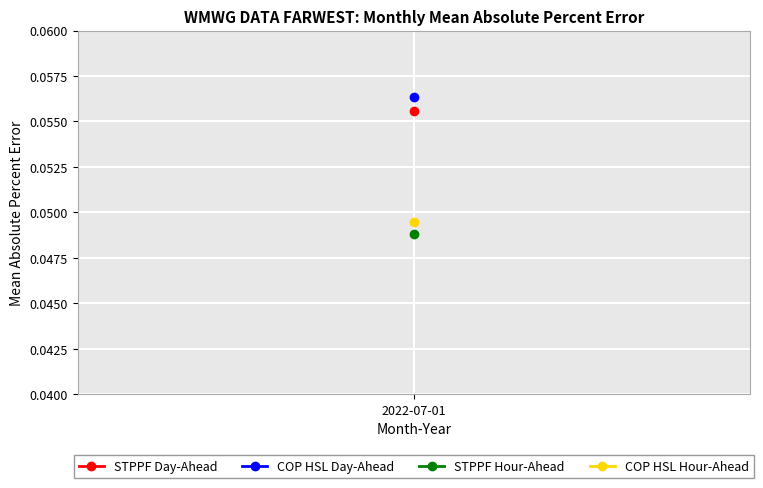

True or false: STPPF (Day-Ahead) has a value of 0.1 at 2022-07-01.

True